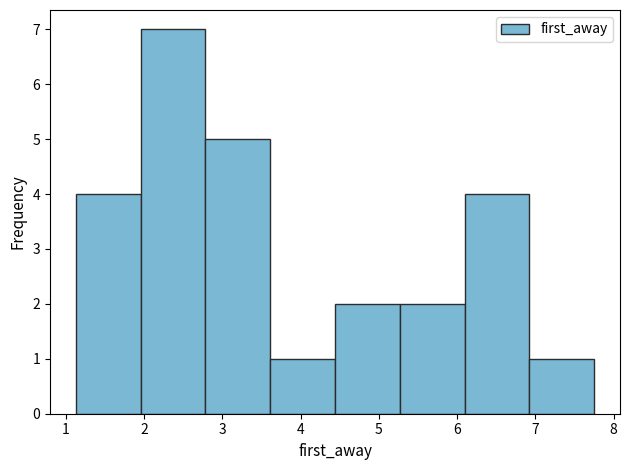

How tall is the bar that spans 4.4 to 5.3 on the x-axis? Neither the bar edges nor the heights are printed on the chart, so give them approximately, as read against the axes.

2